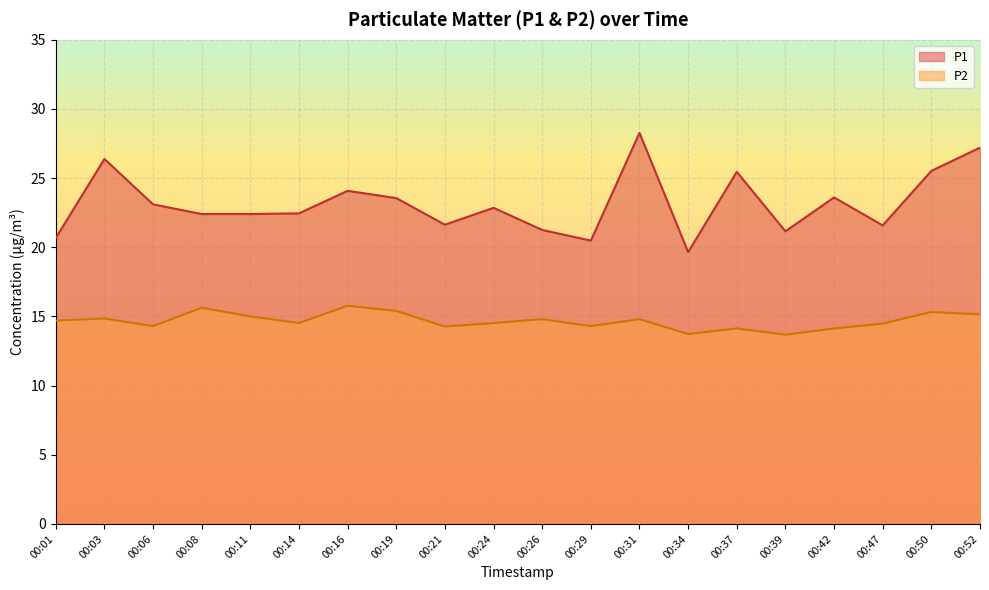

Which series has the largest total across all categories?

P1